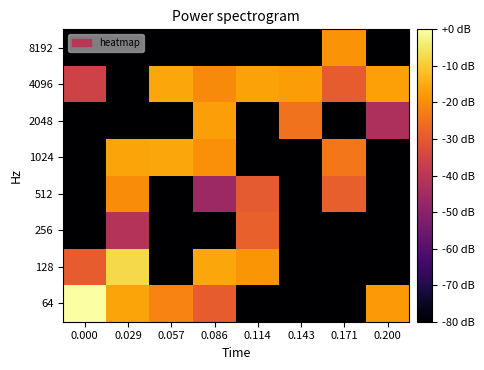

Reading left to right, transcribe all the data shown in this chart.

64: 0.000=0.0	0.029=-16.1	0.057=-21.9	0.086=-29.3	0.114=-120.0	0.143=-120.0	0.171=-120.0	0.200=-17.9
128: 0.000=-29.1	0.029=-7.5	0.057=-120.0	0.086=-15.7	0.114=-18.7	0.143=-120.0	0.171=-120.0	0.200=-120.0
256: 0.000=-120.0	0.029=-41.3	0.057=-120.0	0.086=-120.0	0.114=-28.2	0.143=-120.0	0.171=-120.0	0.200=-120.0
512: 0.000=-120.0	0.029=-20.1	0.057=-120.0	0.086=-46.1	0.114=-29.9	0.143=-120.0	0.171=-28.5	0.200=-120.0
1024: 0.000=-120.0	0.029=-16.1	0.057=-15.8	0.086=-19.4	0.114=-120.0	0.143=-120.0	0.171=-23.9	0.200=-120.0
2048: 0.000=-120.0	0.029=-120.0	0.057=-120.0	0.086=-16.9	0.114=-120.0	0.143=-25.0	0.171=-120.0	0.200=-43.1
4096: 0.000=-35.8	0.029=-120.0	0.057=-15.7	0.086=-20.4	0.114=-16.3	0.143=-17.2	0.171=-29.4	0.200=-16.7
8192: 0.000=-120.0	0.029=-120.0	0.057=-120.0	0.086=-120.0	0.114=-120.0	0.143=-120.0	0.171=-18.8	0.200=-120.0